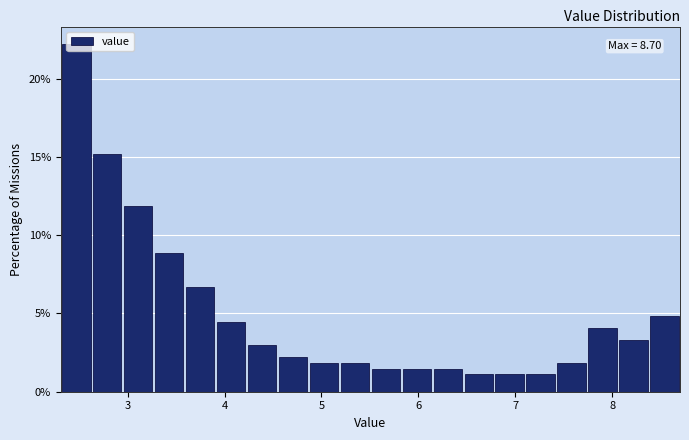

Read against the x-axis, roughly where is the centre of the tallest bar?

2.5